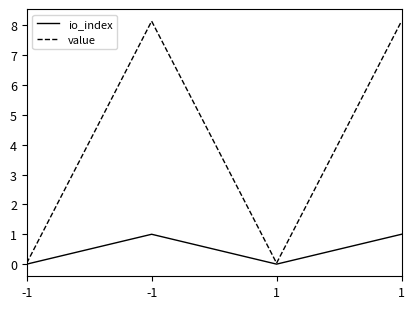

True or false: value and io_index intersect in this chart.

False